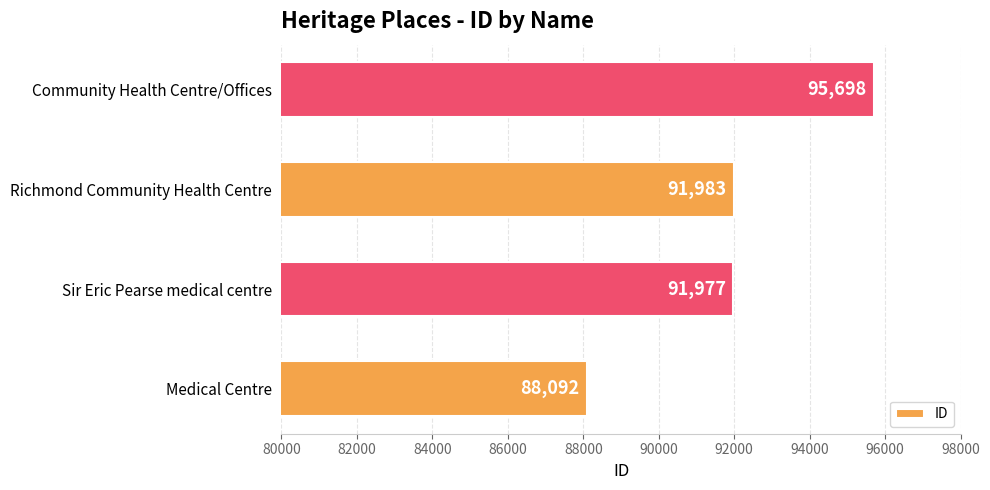

Where is the data nearest to the value 91895?

Sir Eric Pearse medical centre